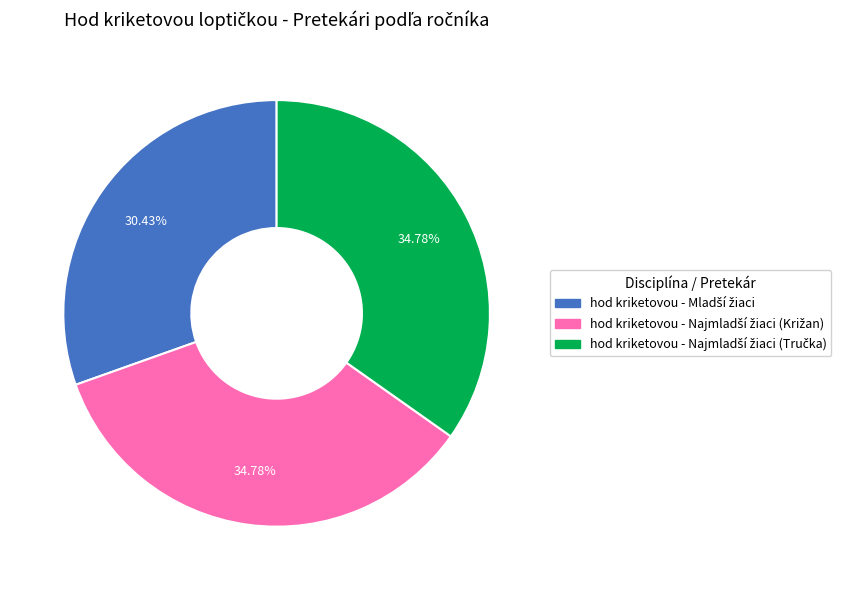

Does any single category account for the majority?

No